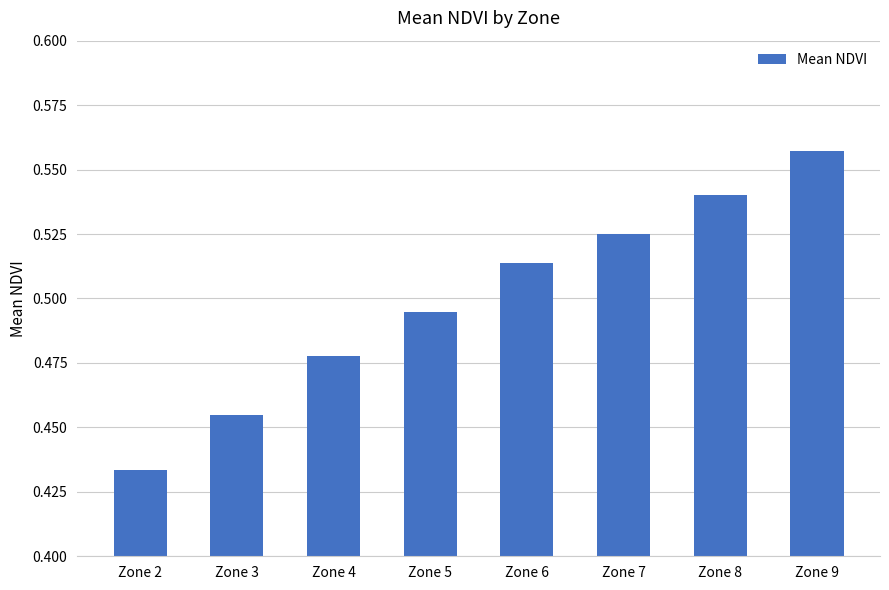

How many values are between 0 and 1?

8